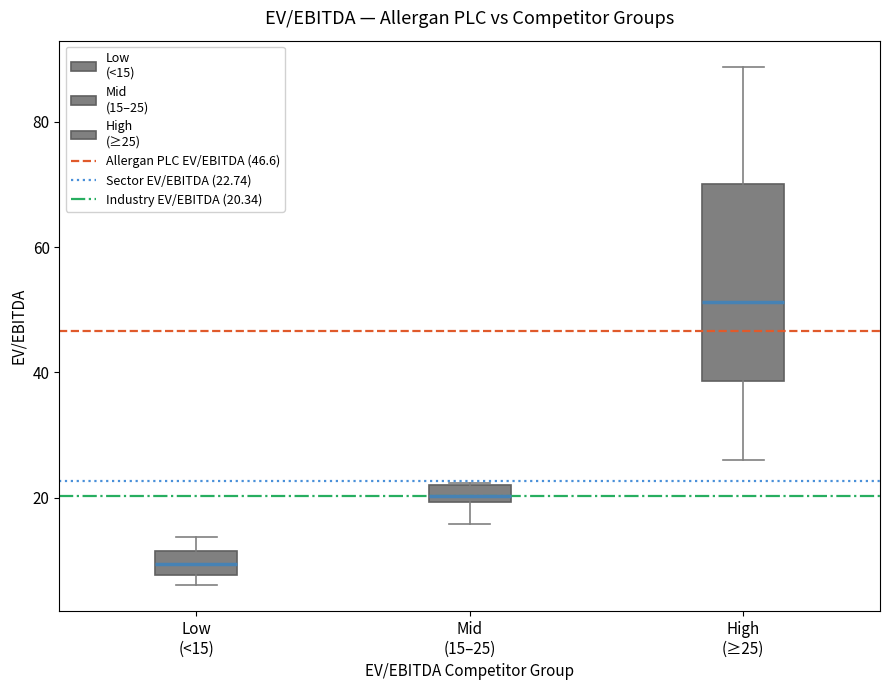

Which box has the lowest median line?

Low (<15)